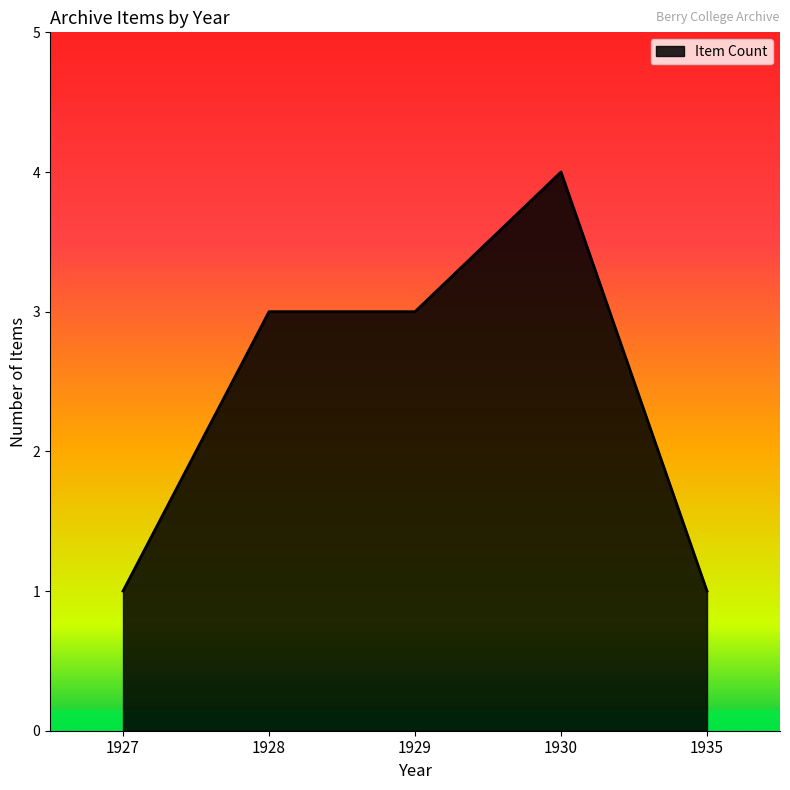

Reading left to right, transcribe all the data shown in this chart.

1	3	3	4	1